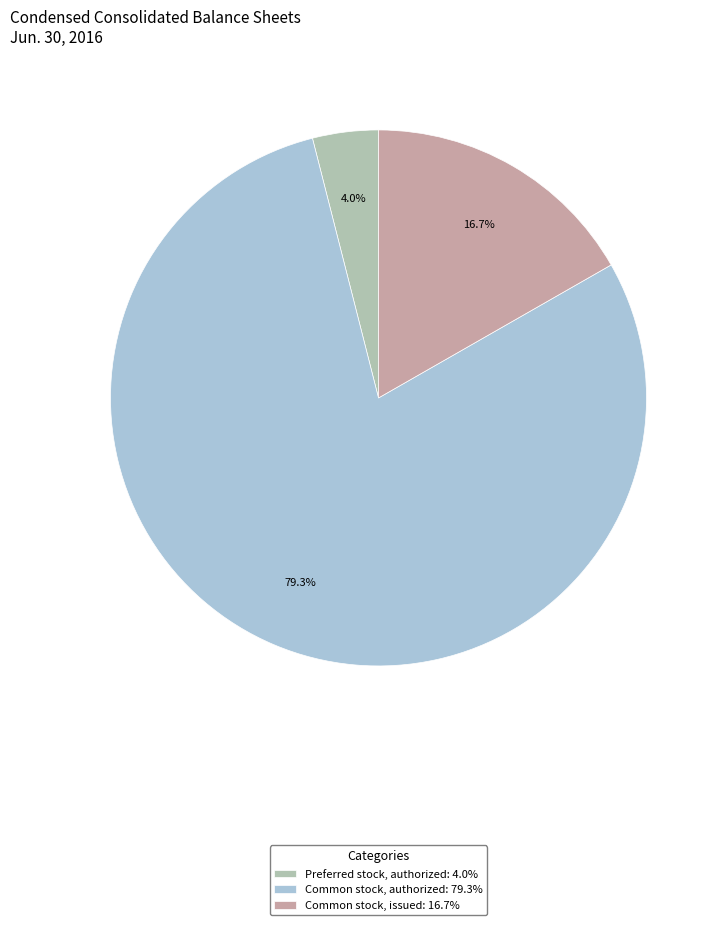

To the nearest percent, what is the average slice percentage?

33%